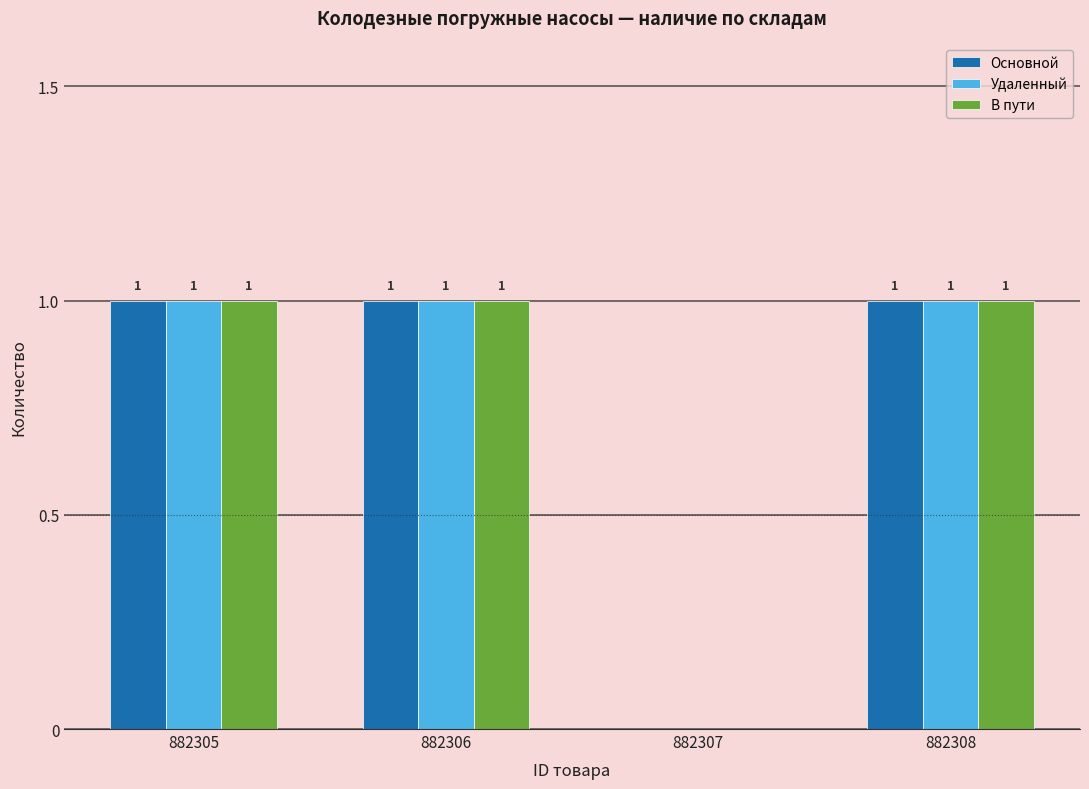

What is the average value of the В пути series?

1